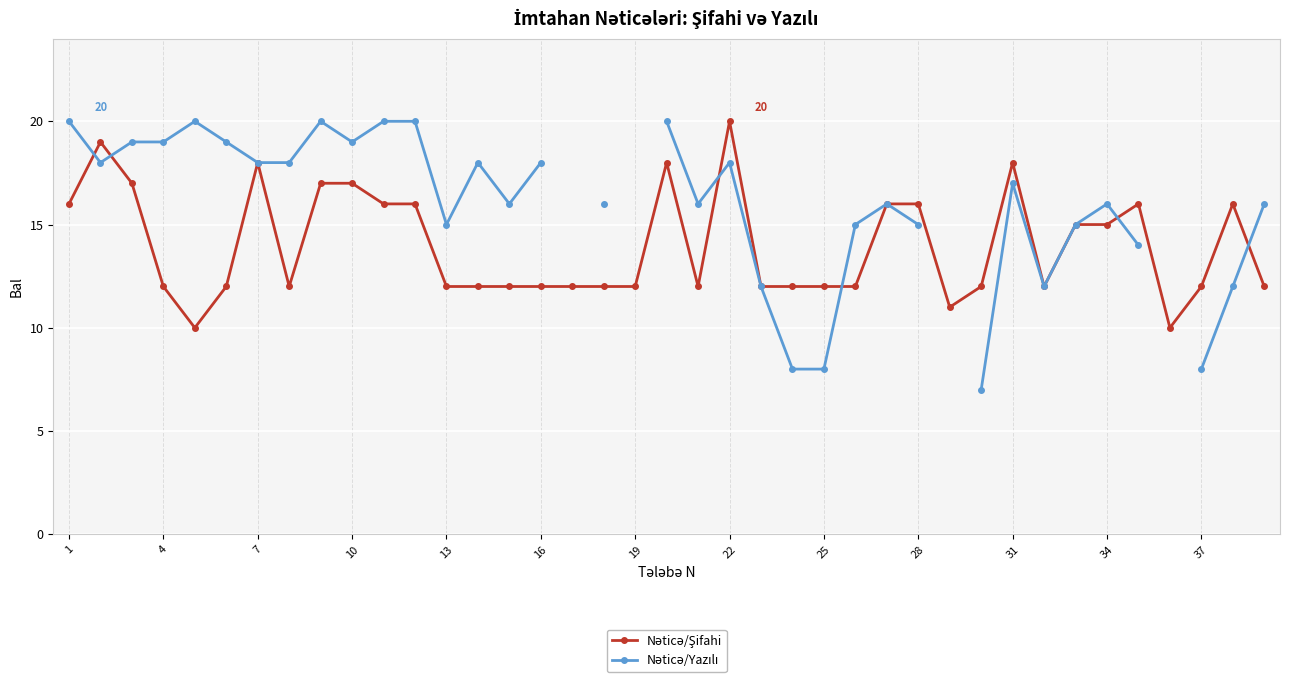

Is this an area chart (filled region under the line)?

No